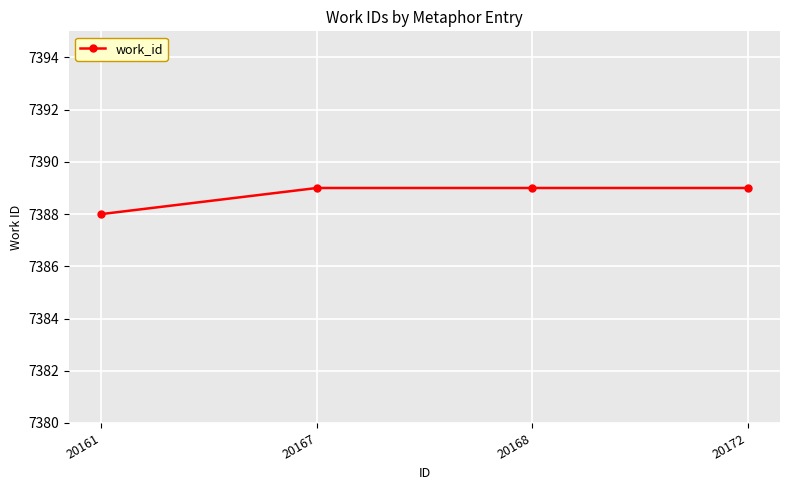

Does the chart display data point markers on the line(s)?

Yes